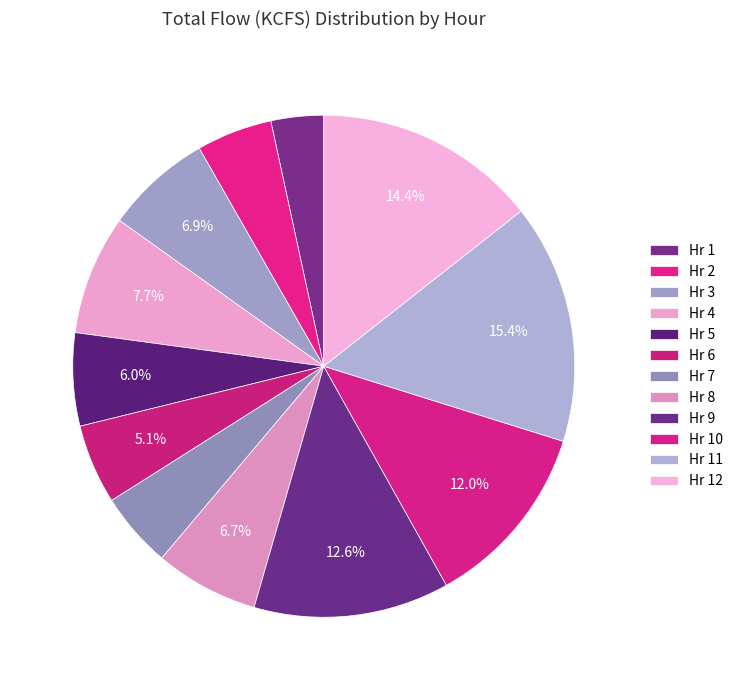

How many slices are in this pie chart?

12